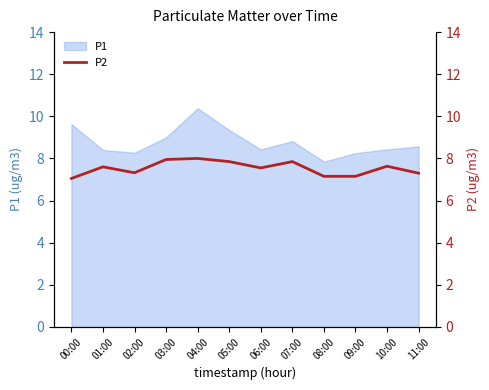

What is the highest value of the P1 series?

10.4